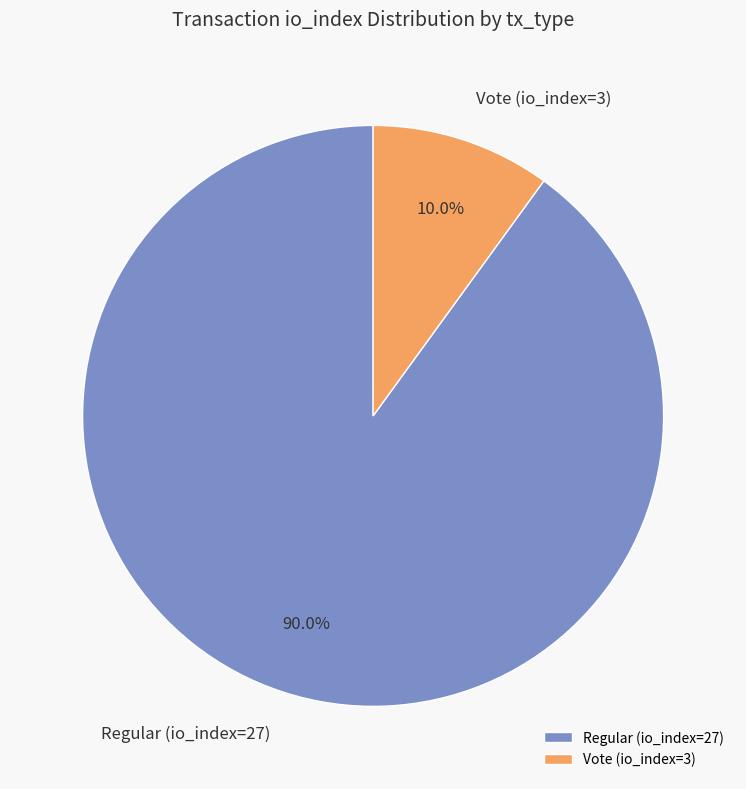

To the nearest percent, what portion does Regular (io_index=27) represent?

90%